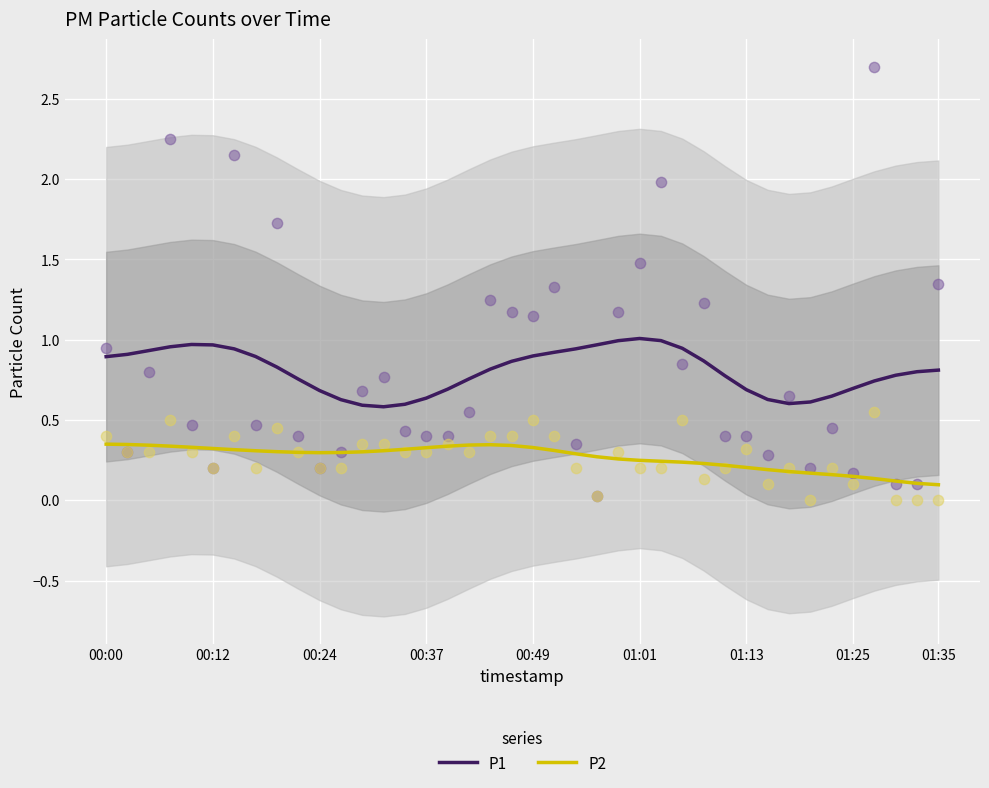

Which series contains the highest Y value?

P1